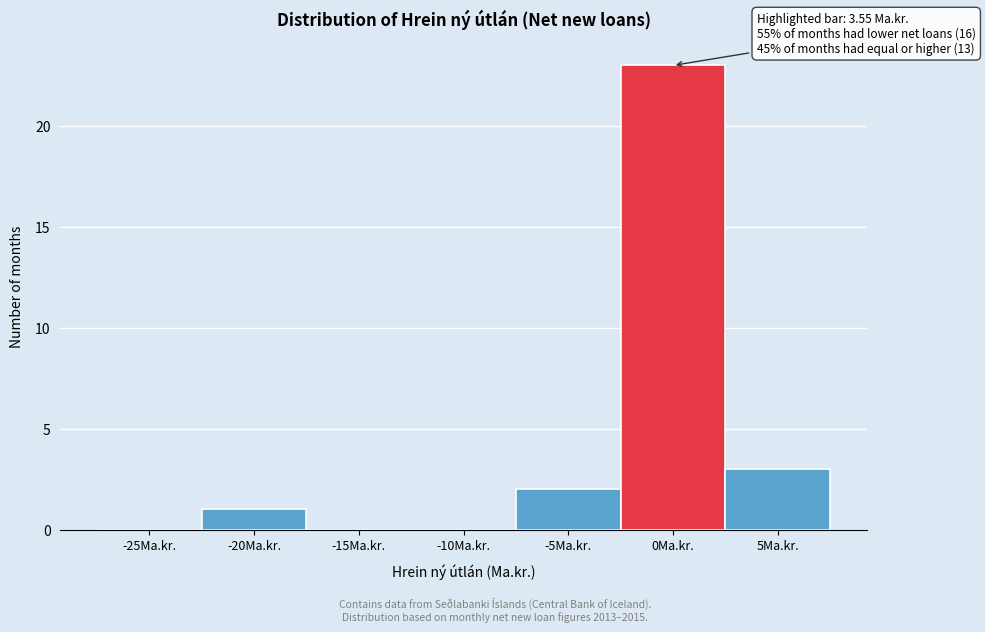

Reading left to right, extract all data points from this chart.

-25Ma.kr.=0	-20Ma.kr.=1	-15Ma.kr.=0	-10Ma.kr.=0	-5Ma.kr.=2	0Ma.kr.=23	5Ma.kr.=3